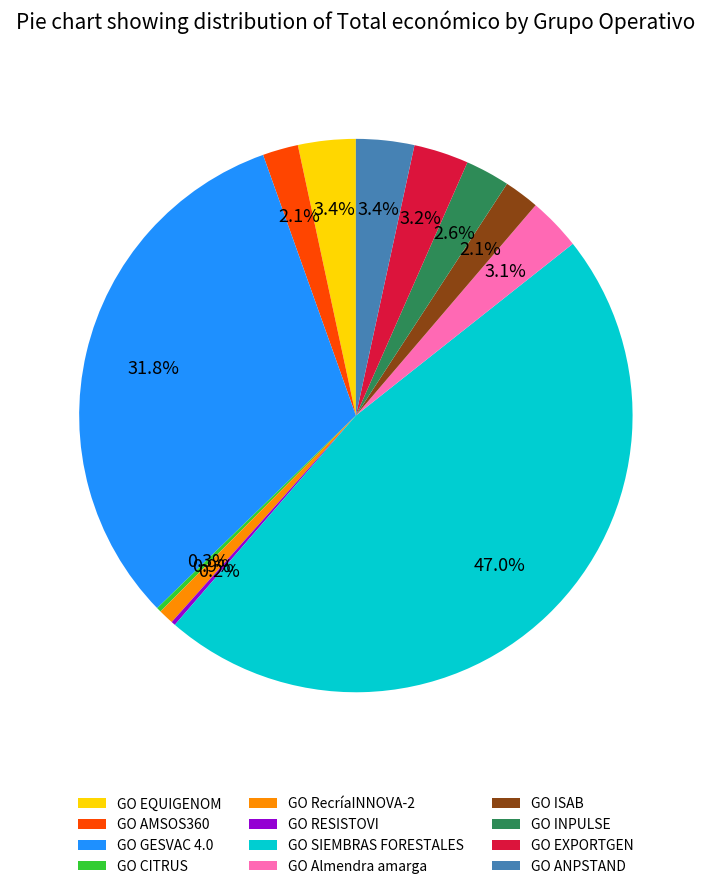

To the nearest percent, what is the combined percentage of GO ANPSTAND and GO GESVAC 4.0?

35%